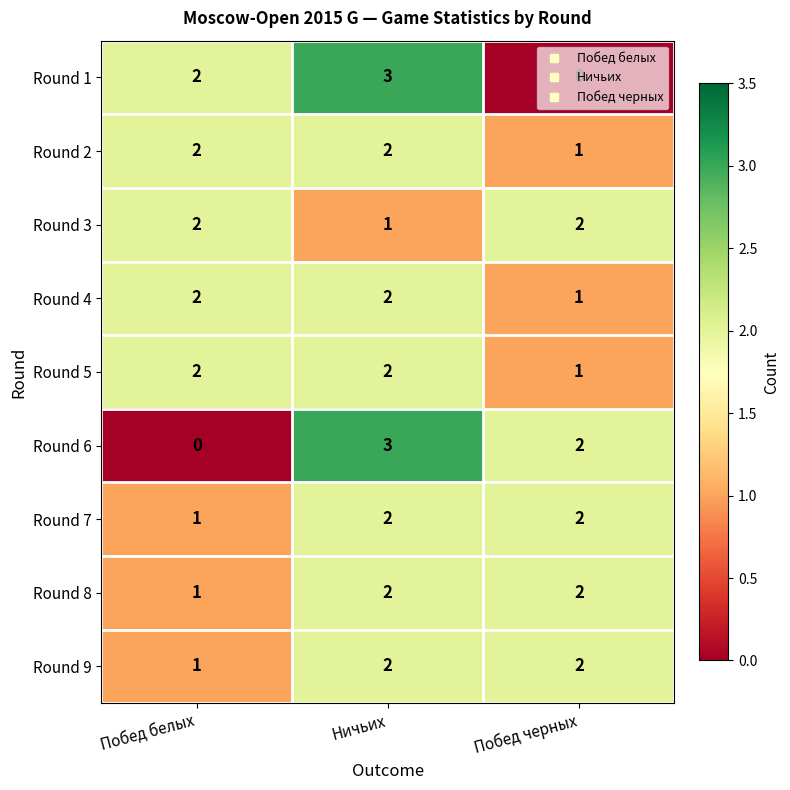

What is the maximum value shown in the chart?

3